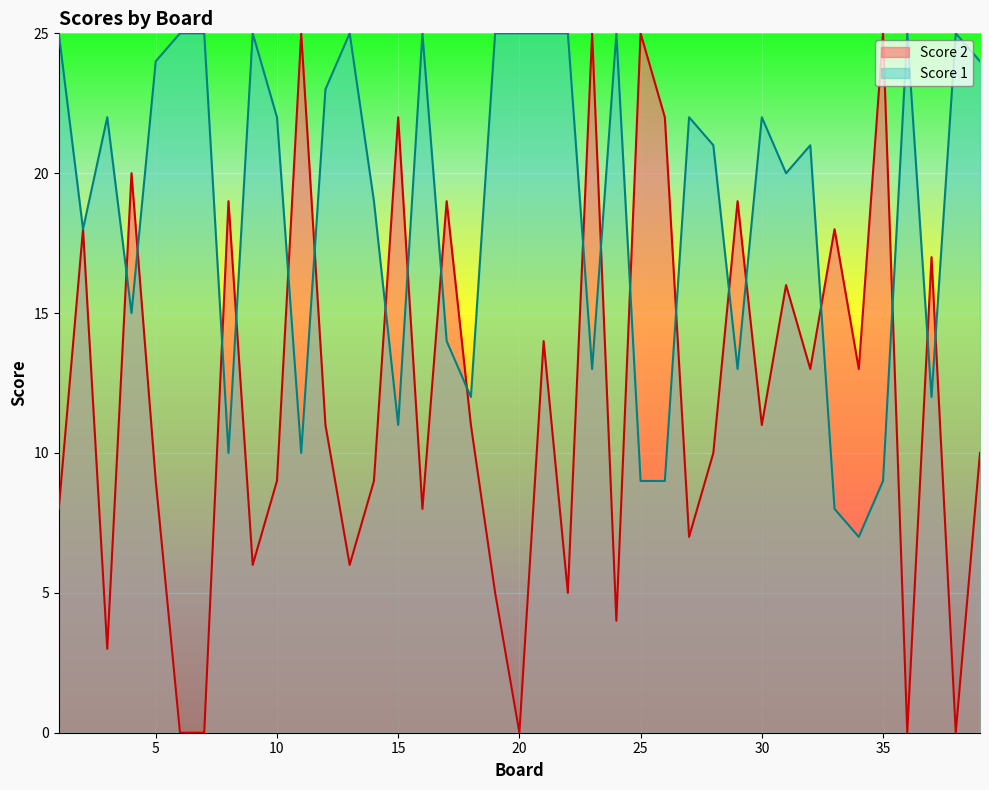

List the labels in order of Score 2 value, smallest first.

6, 7, 20, 36, 38, 3, 24, 19, 22, 9, 13, 27, 1, 16, 5, 10, 14, 28, 39, 12, 18, 30, 32, 34, 21, 31, 37, 2, 33, 8, 17, 29, 4, 15, 26, 11, 23, 25, 35